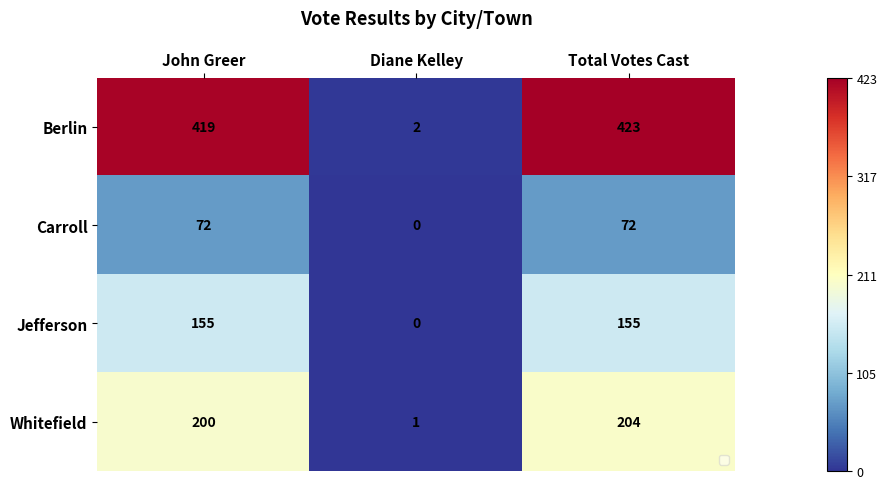

Read the Whitefield value at John Greer, to the nearest 50.

200